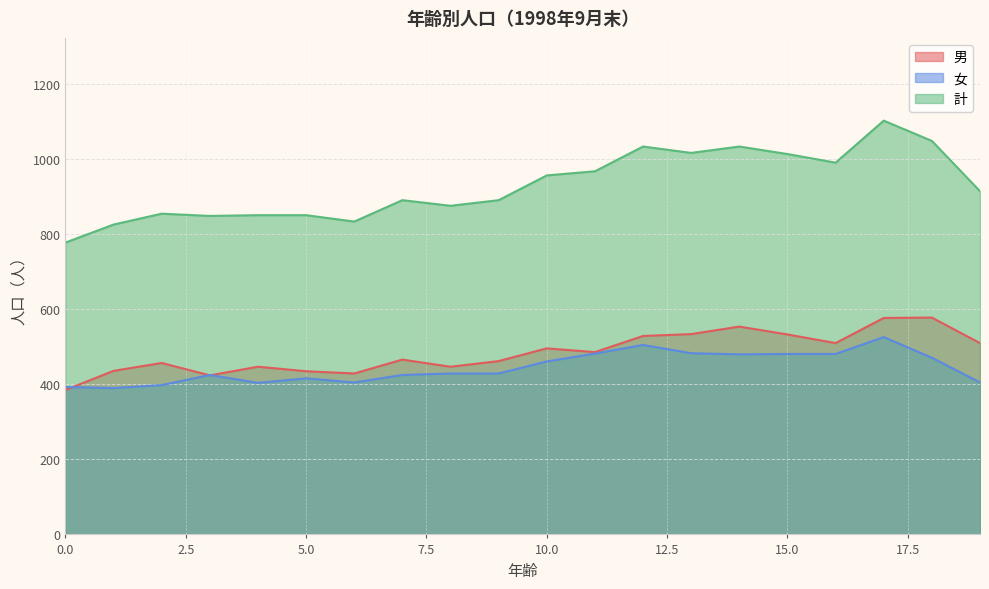

What is the value of the 男 point at the 20th from the left?

510